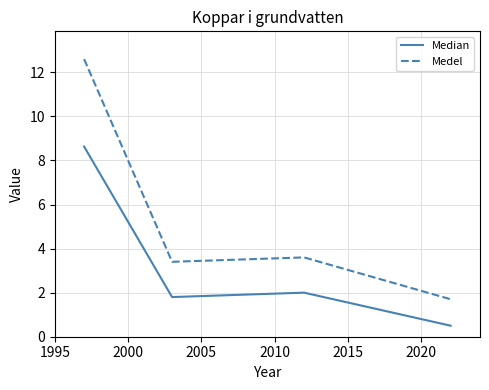

What is the maximum value shown in the chart?

12.6